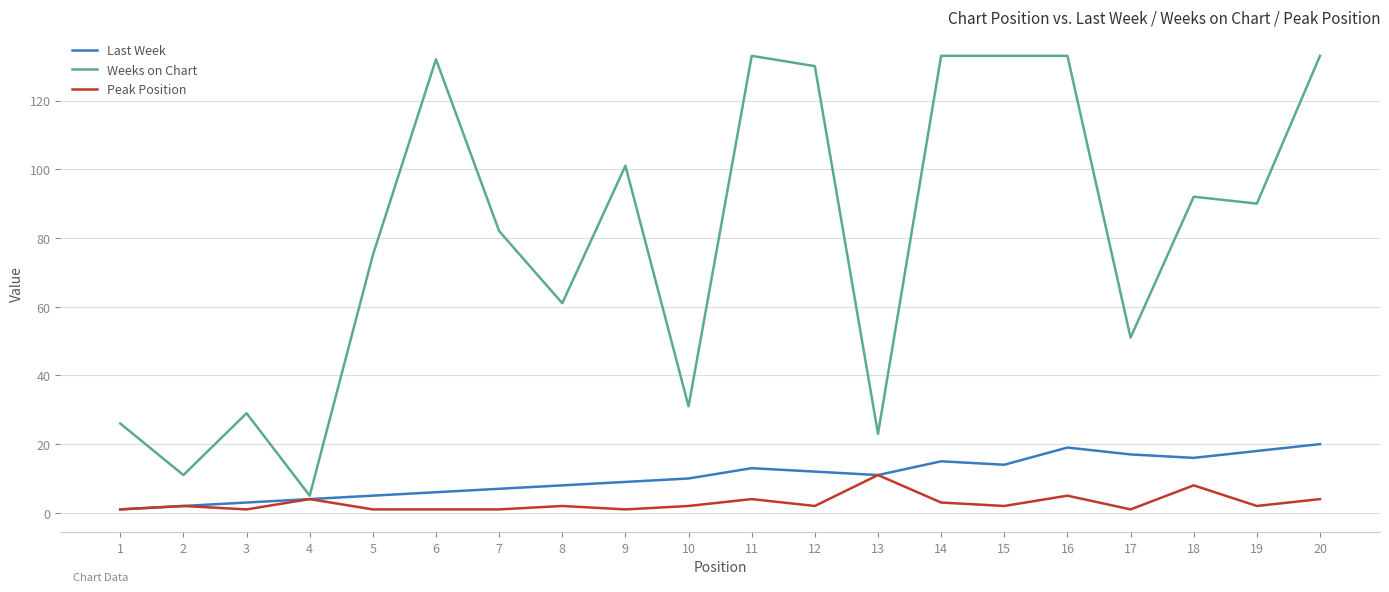

Which series changed the most between 9 and 11?

Weeks on Chart